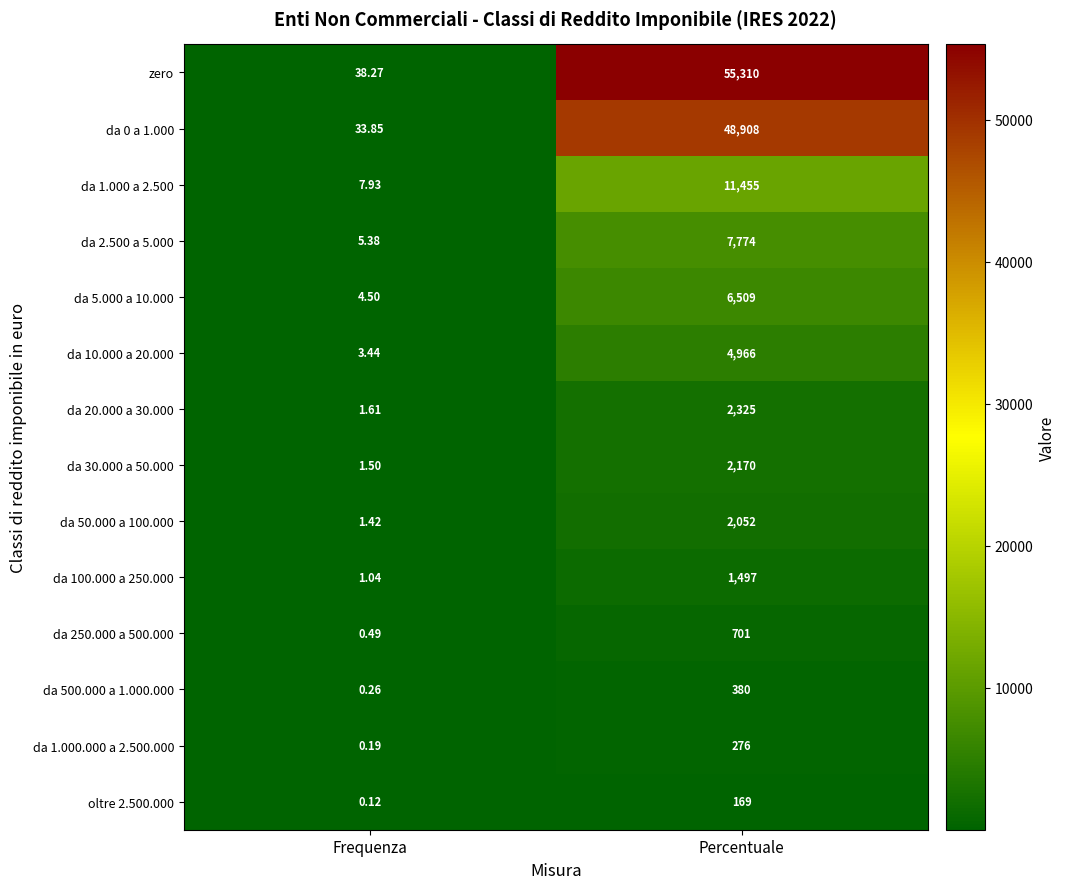

Which series changed the most between Frequenza and Percentuale?

zero